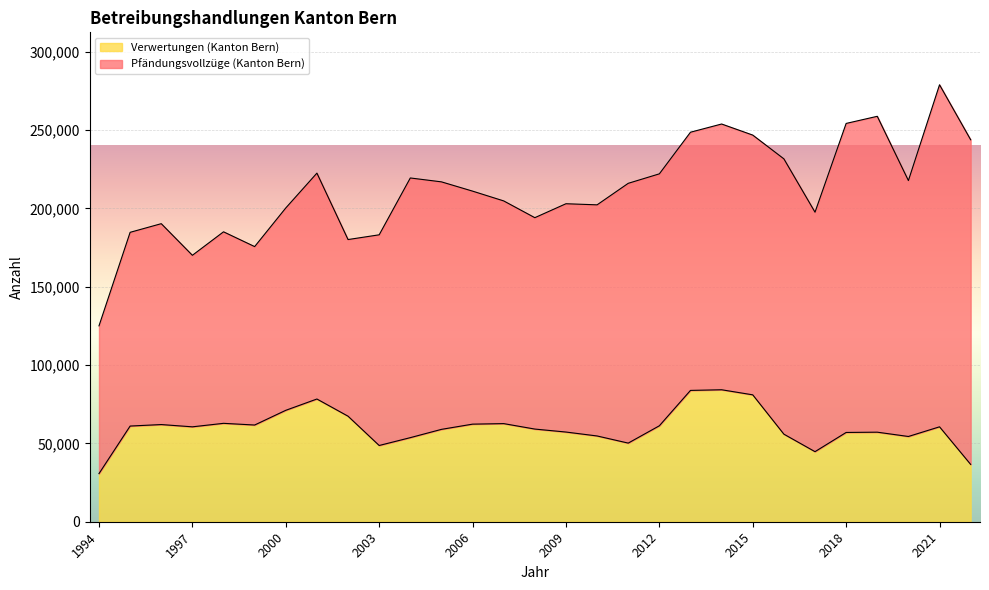

What is the change in value from 2003 to 2020?

+5751